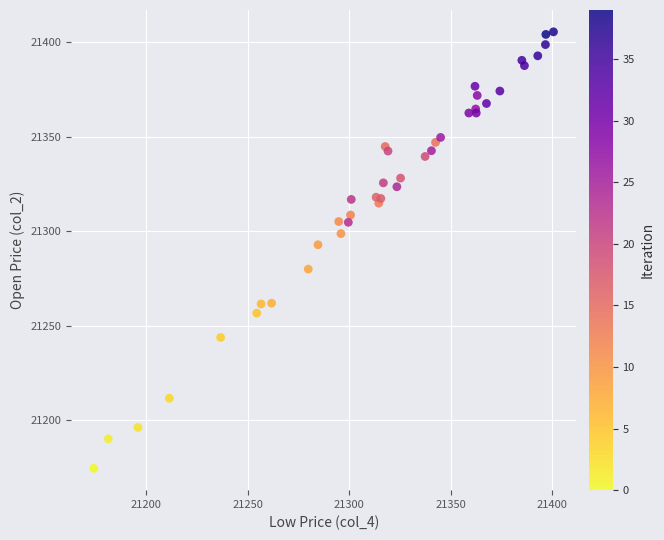

What Y value in the scatter plot is closest to 21289?

21292.8